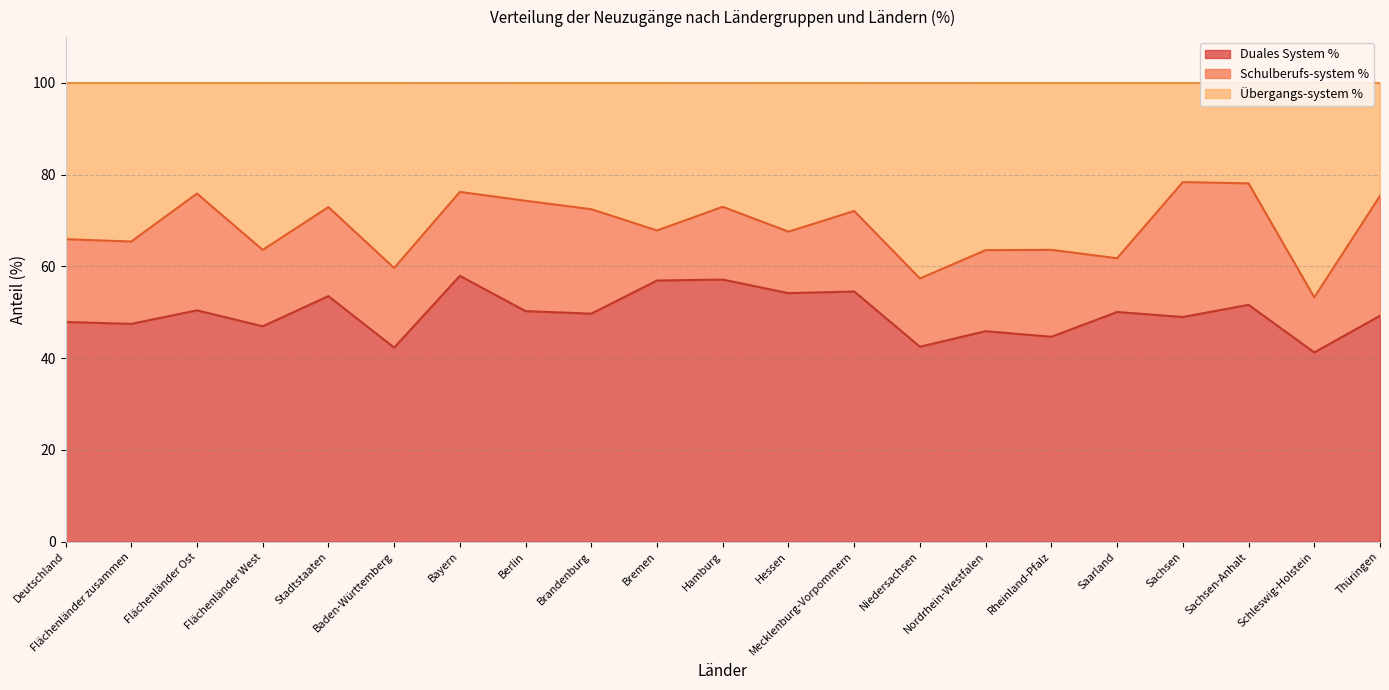

The value of Duales System % at Saarland is 71.3. True or false?

False